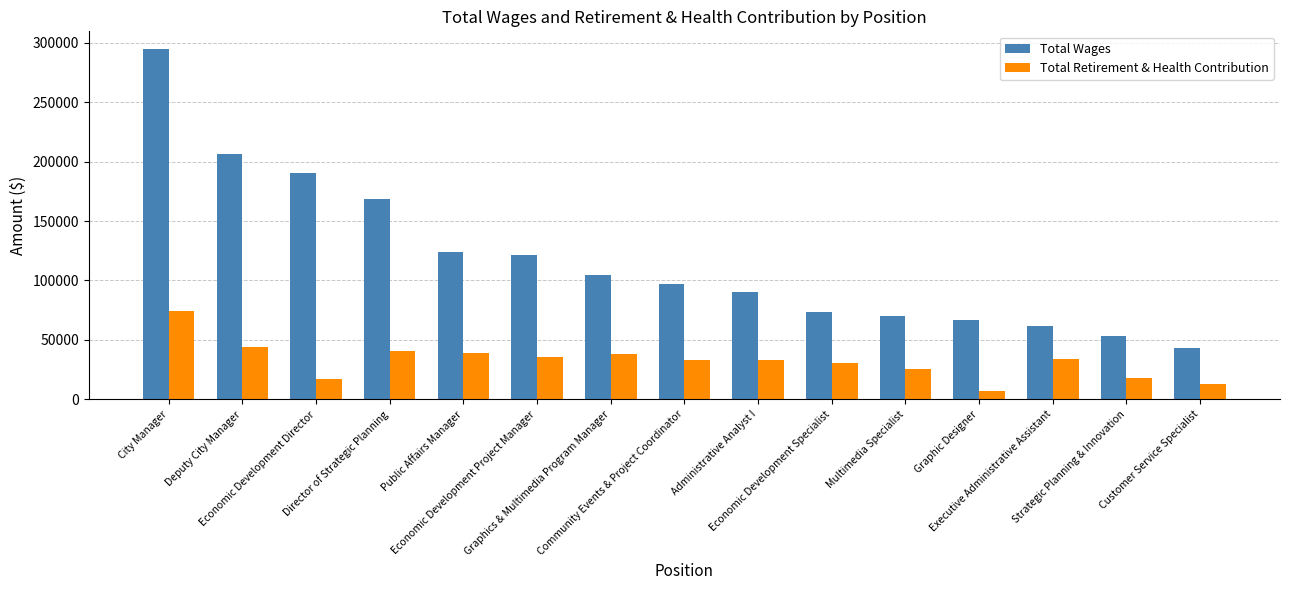

What is the sum of all Total Wages values?

1765248